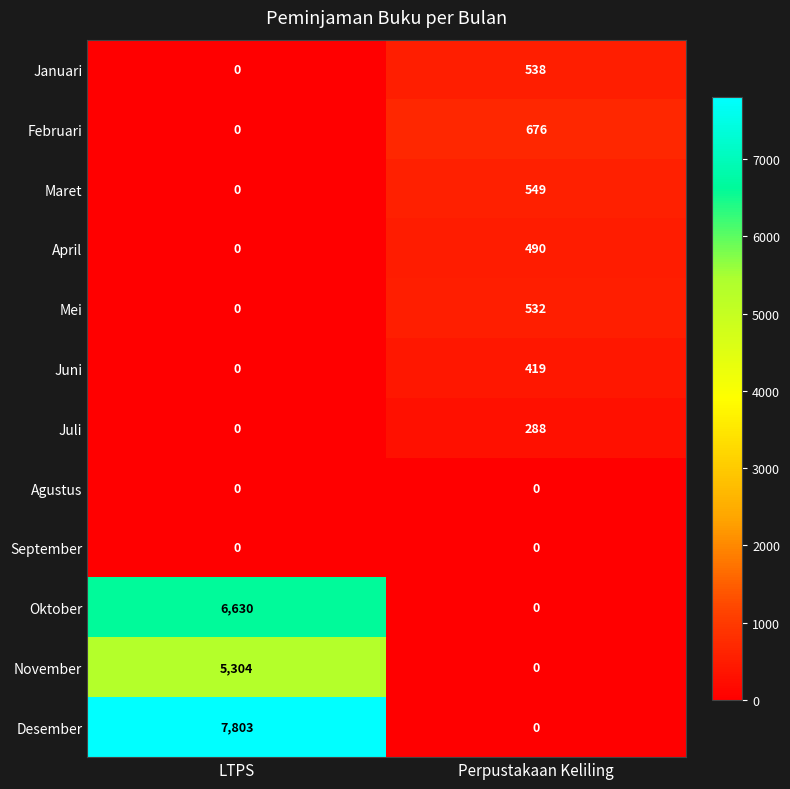

How many data points in April are less than 490?

1